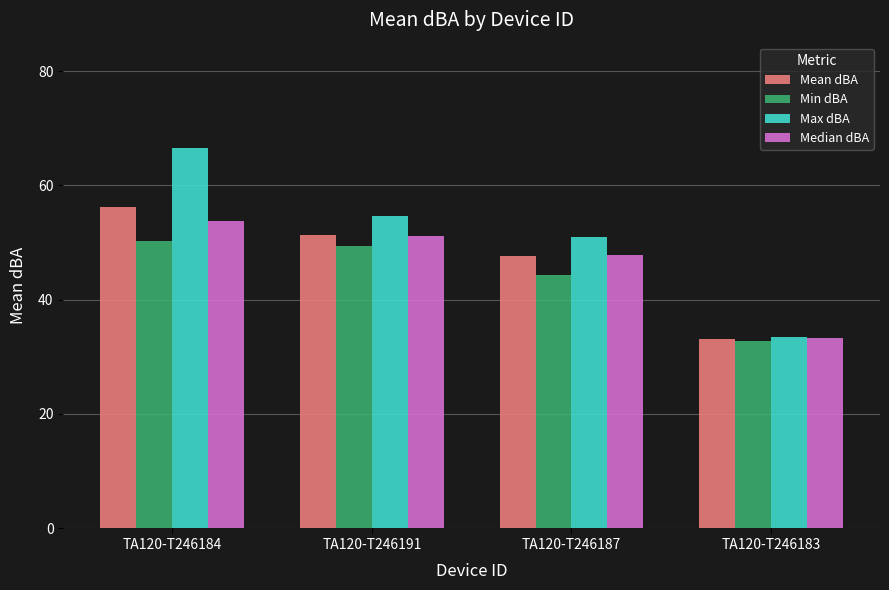

Is it true that Median dBA equals 53.9 at TA120-T246184?

True